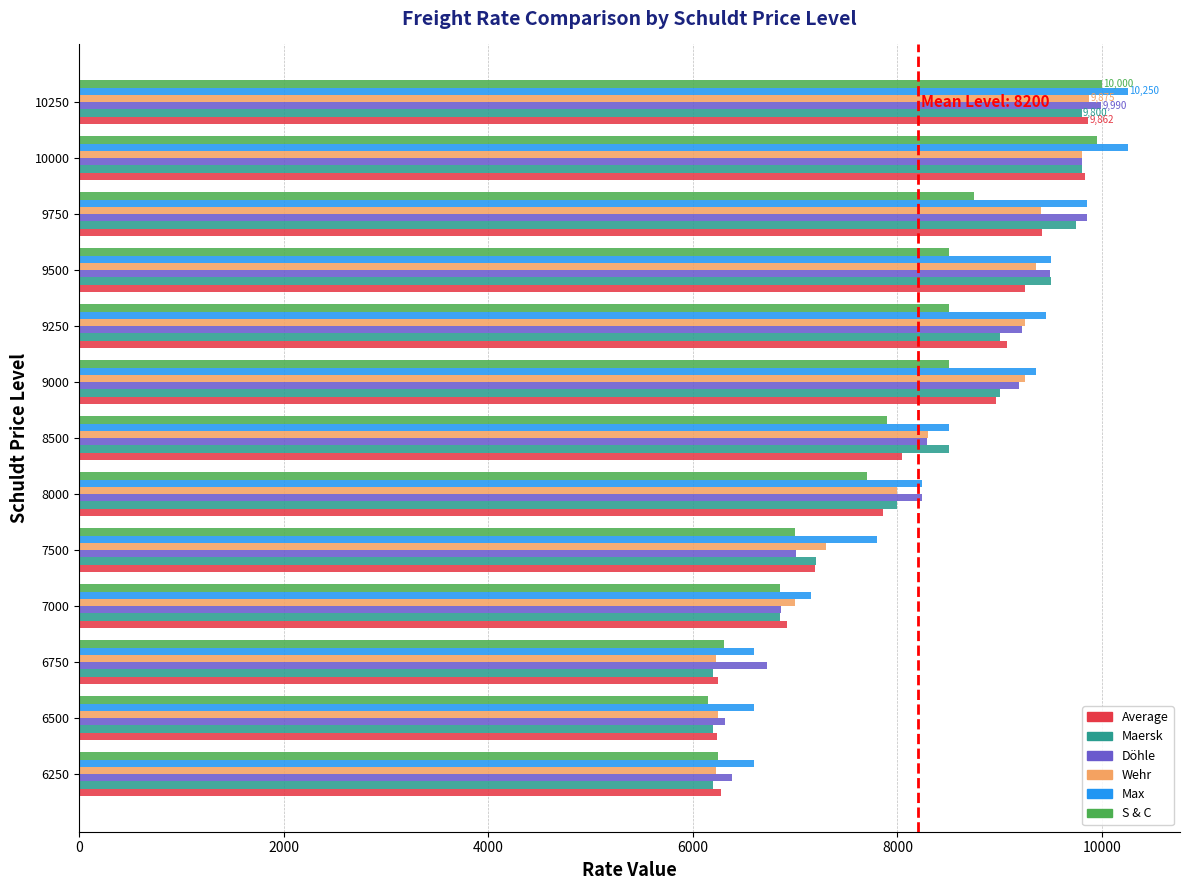

What is the difference between the second highest and second lowest values in the Döhle series?

3475